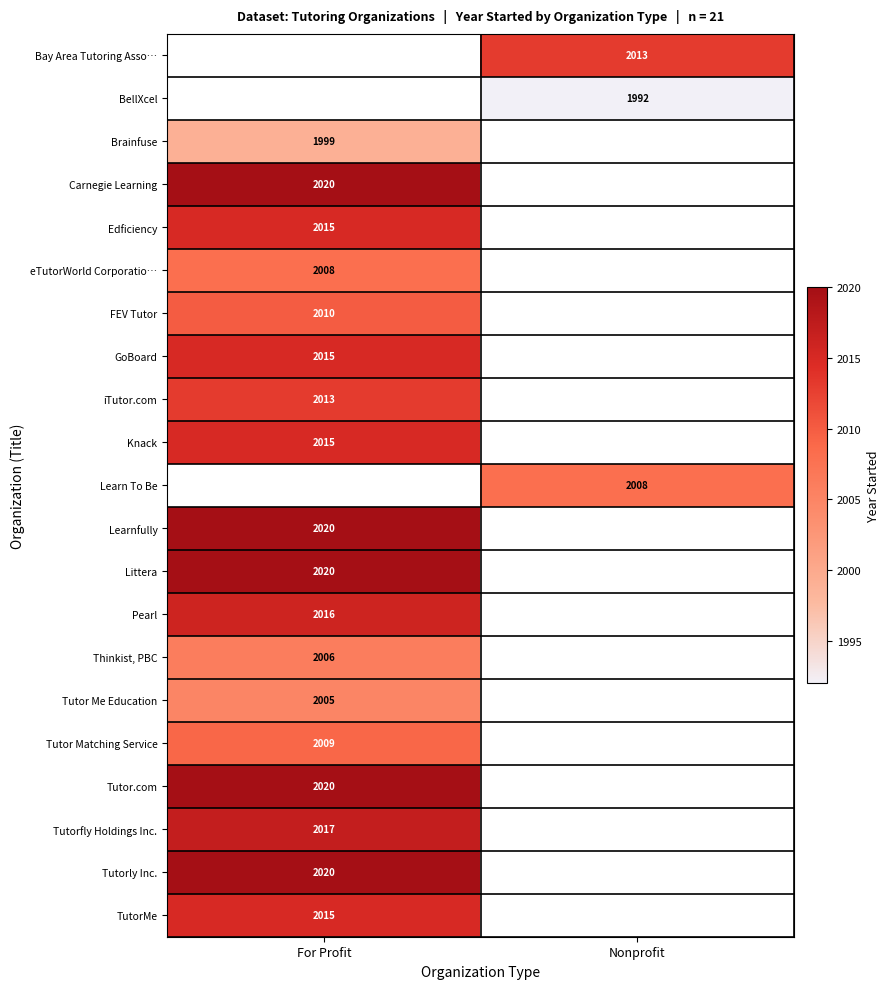

Is the value of Thinkist, PBC at For Profit greater than the value of Tutorly Inc. at For Profit?

No